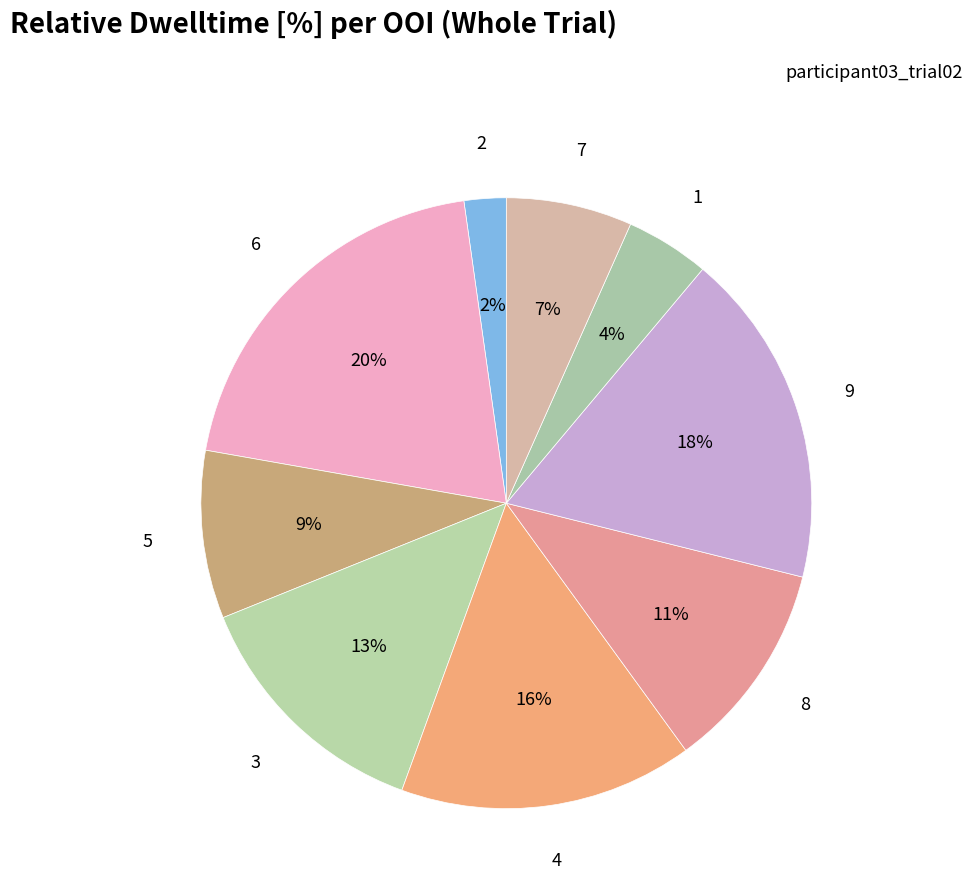

What is the largest slice in the pie chart?

6